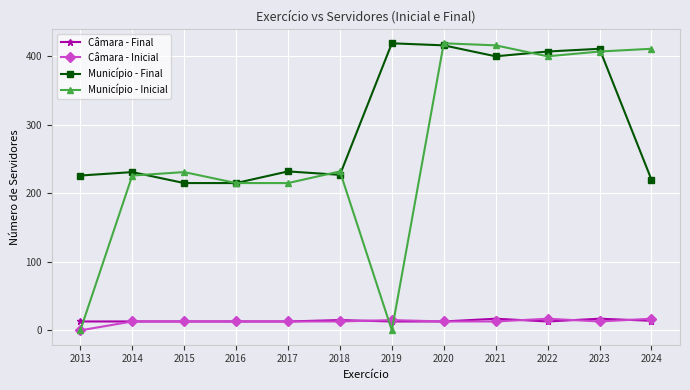

Is the value of Município - Final at 2020 greater than the value of Câmara - Inicial at 2017?

Yes